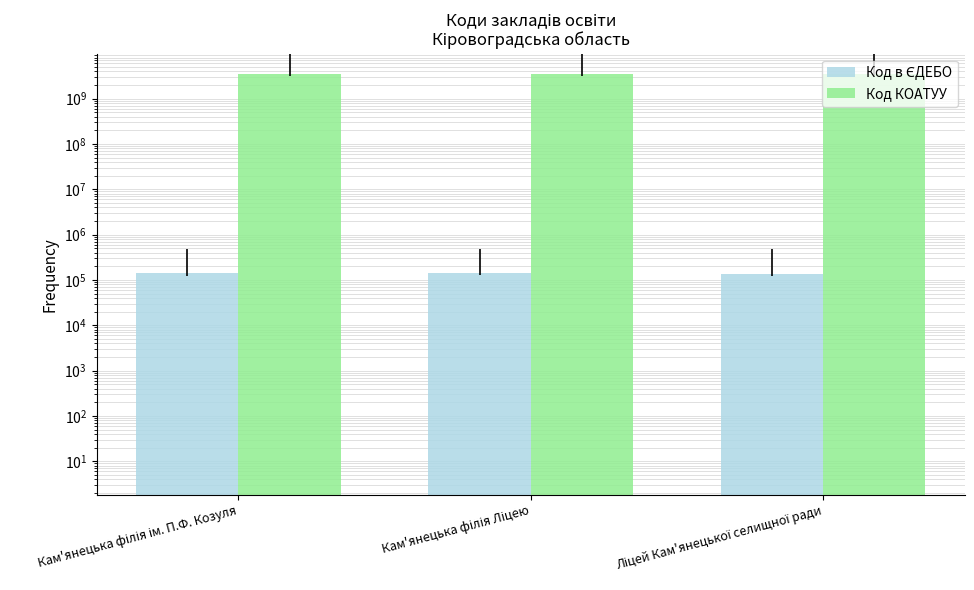

What is the difference between the highest and lowest values at Ліцей Кам'янецької селищної ради?

3523318003